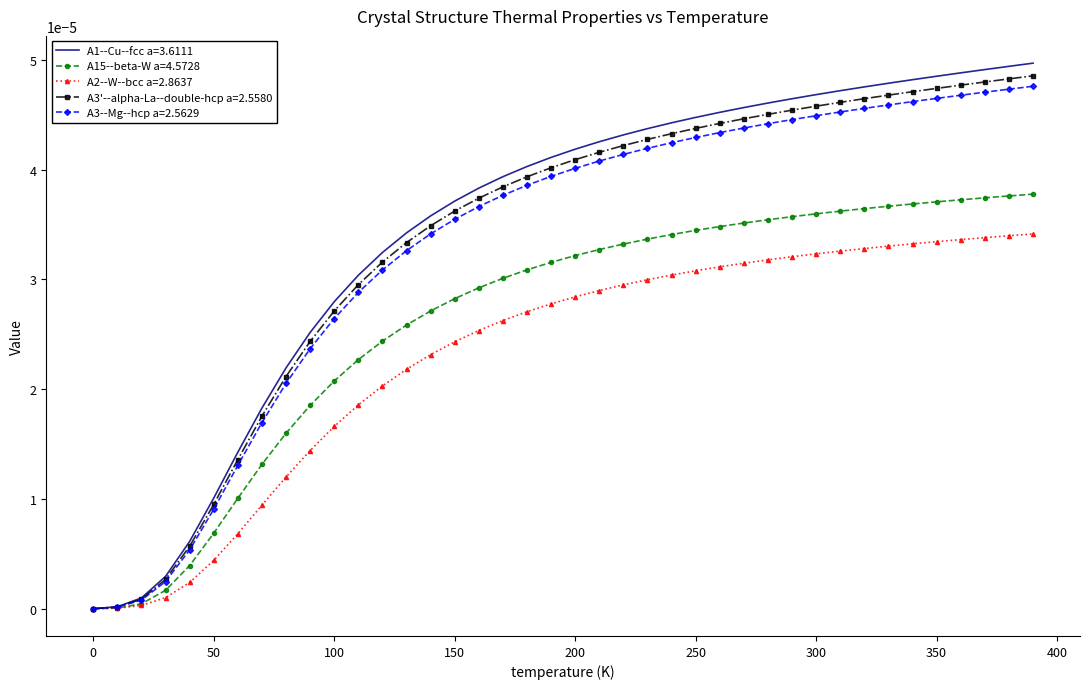

Which series has the widest spread of values?

A1--Cu--fcc a=3.6111